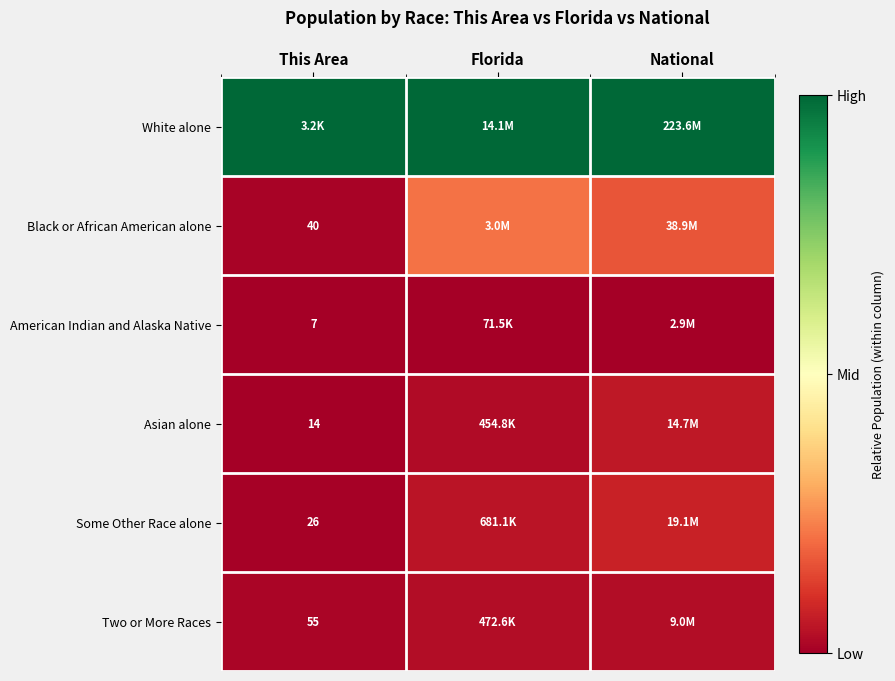

At how many categories does at least one series exceed 0?

3